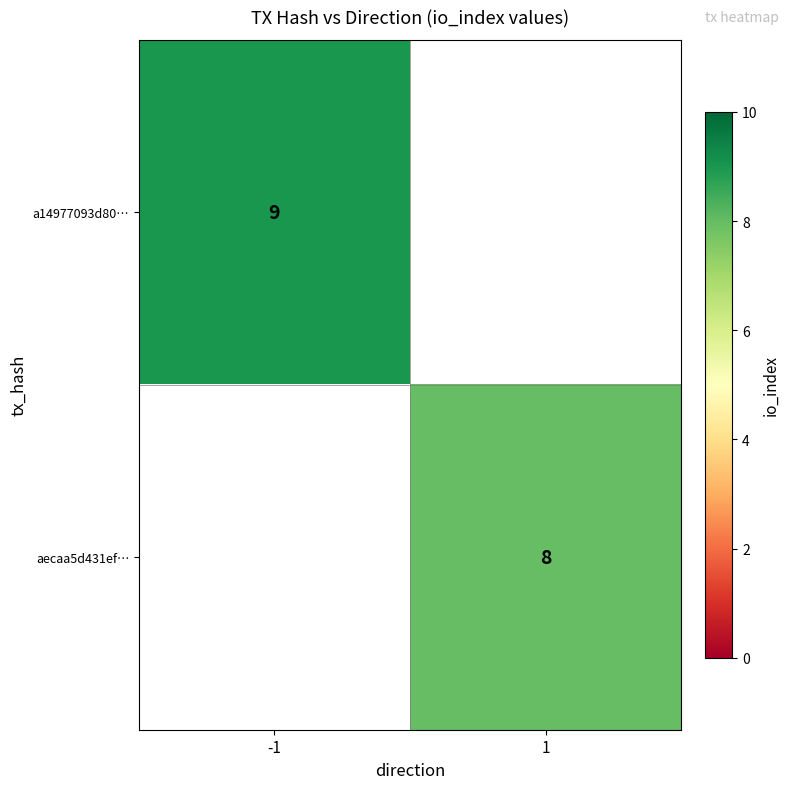

At which category does the chart reach its minimum across all series?

1